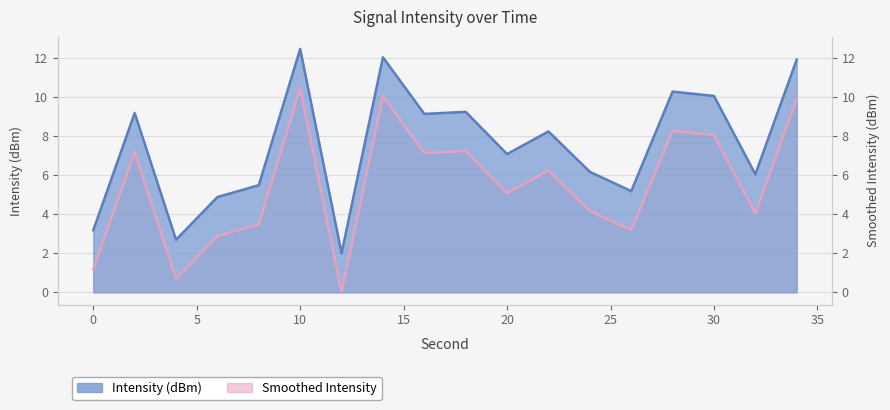

What is the approximate value of Smoothed Intensity at 4?

0.7